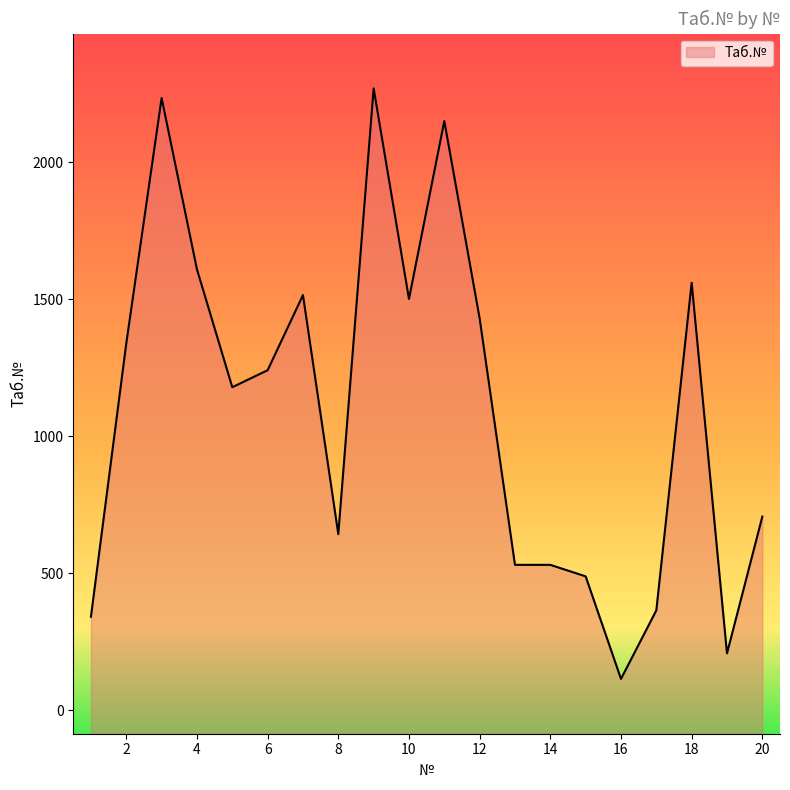

Where is the first local maximum?

3